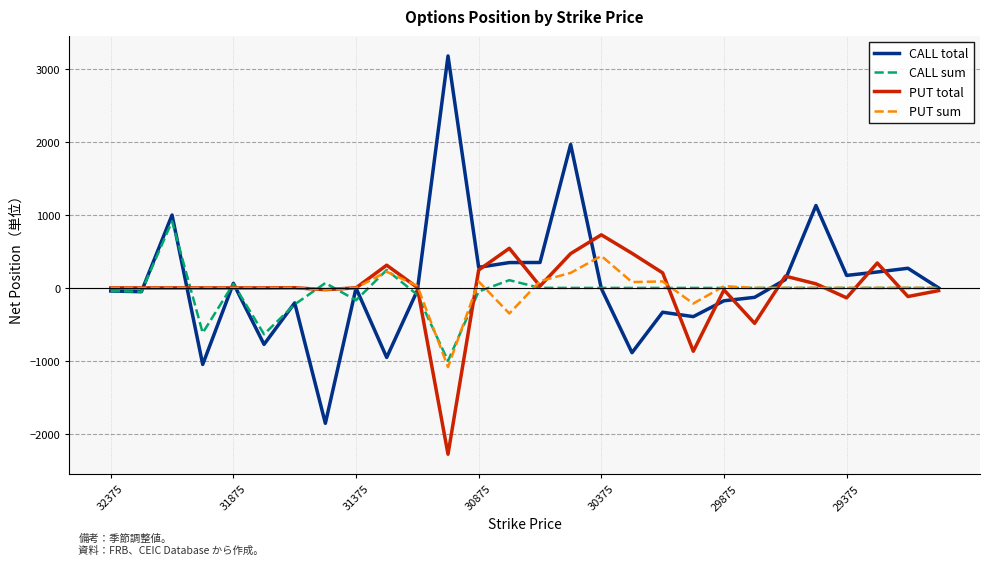

True or false: PUT total and PUT sum cross at least once.

True